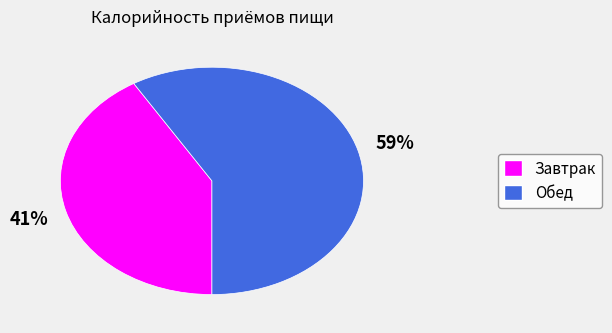

Does Обед represent more than half of the total?

Yes